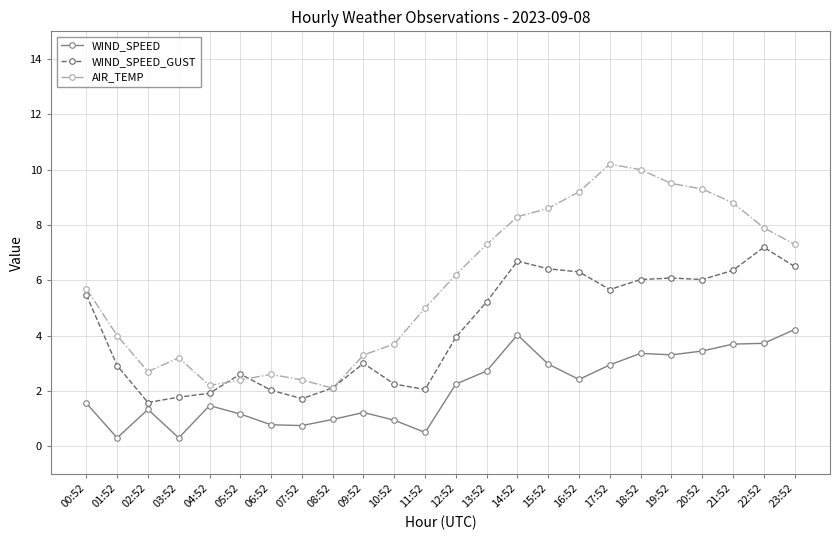

Does the chart display data point markers on the line(s)?

Yes